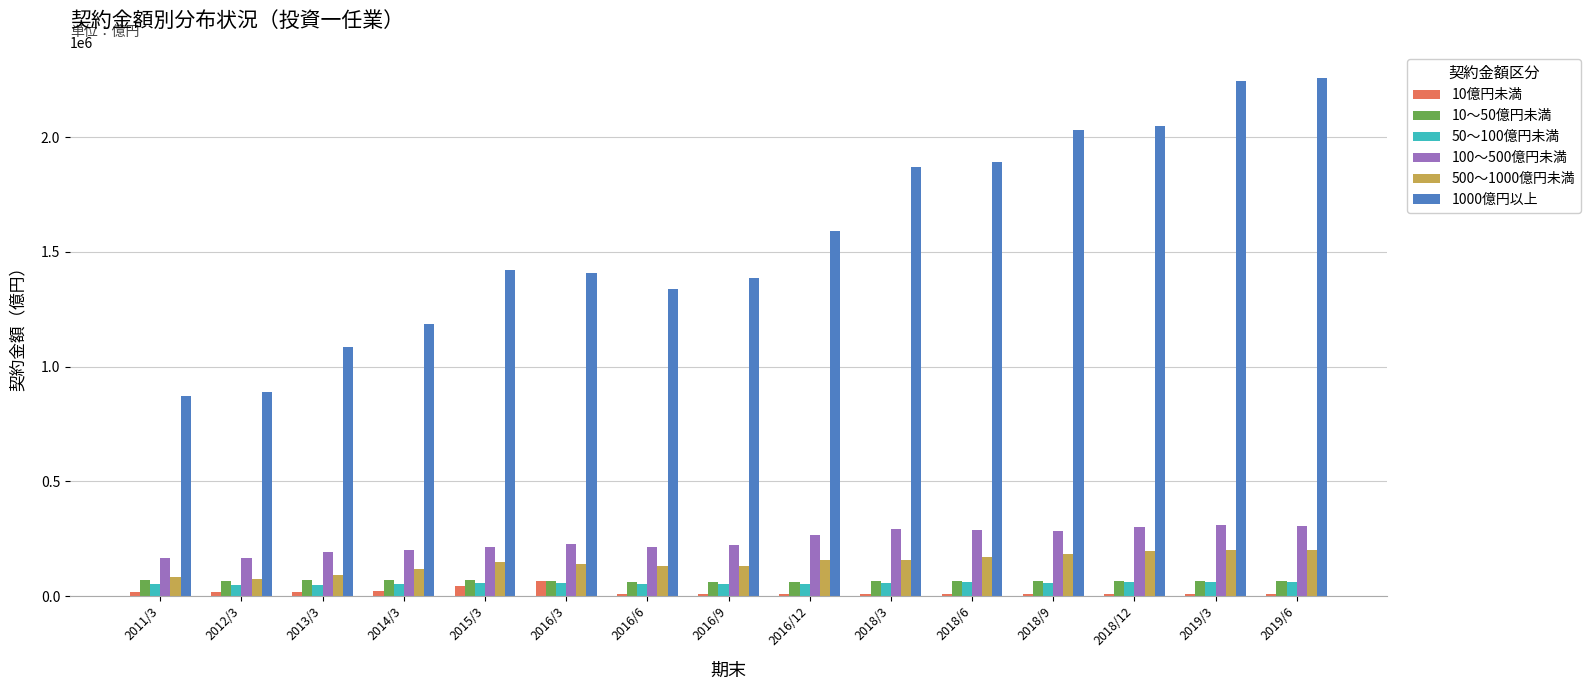

Which series has the largest range (max minus min)?

1000億円以上